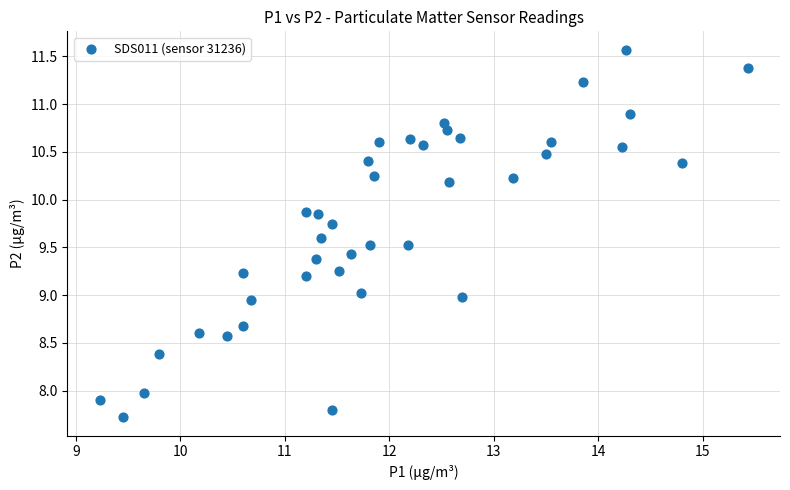

What is the range of X values (max minus min)?

6.2